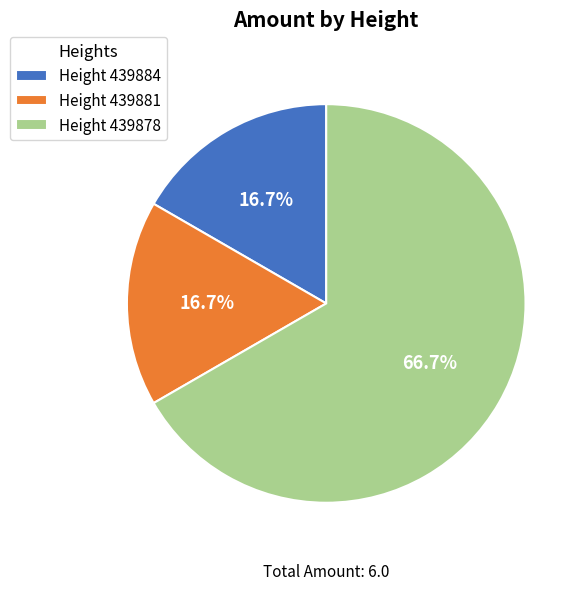

Count the number of slices in the pie.

3